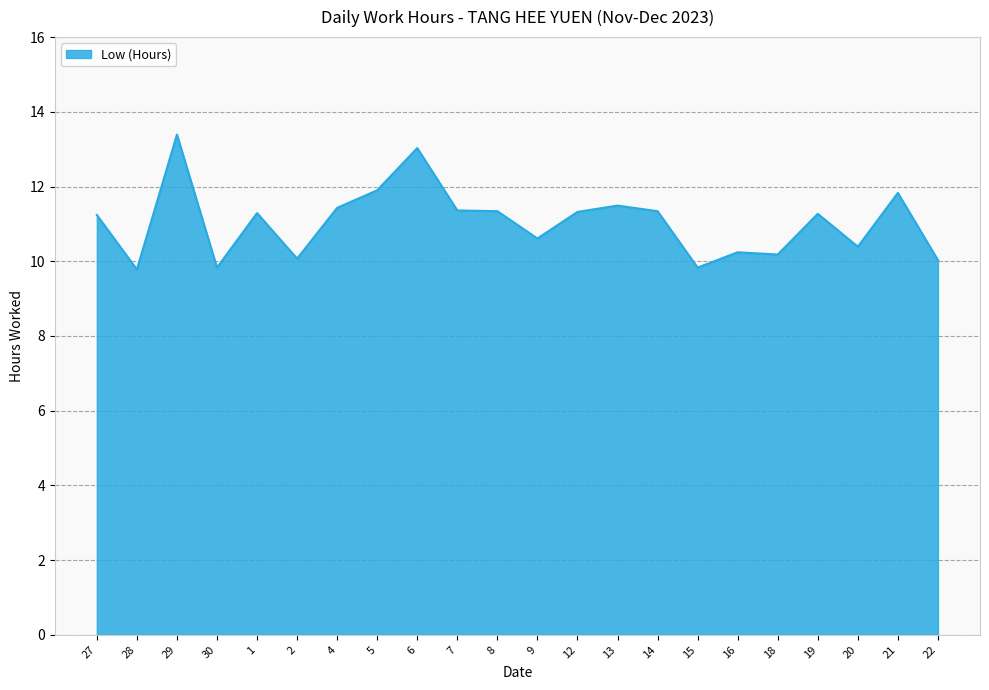

At which category does the data reach its first local peak?

29